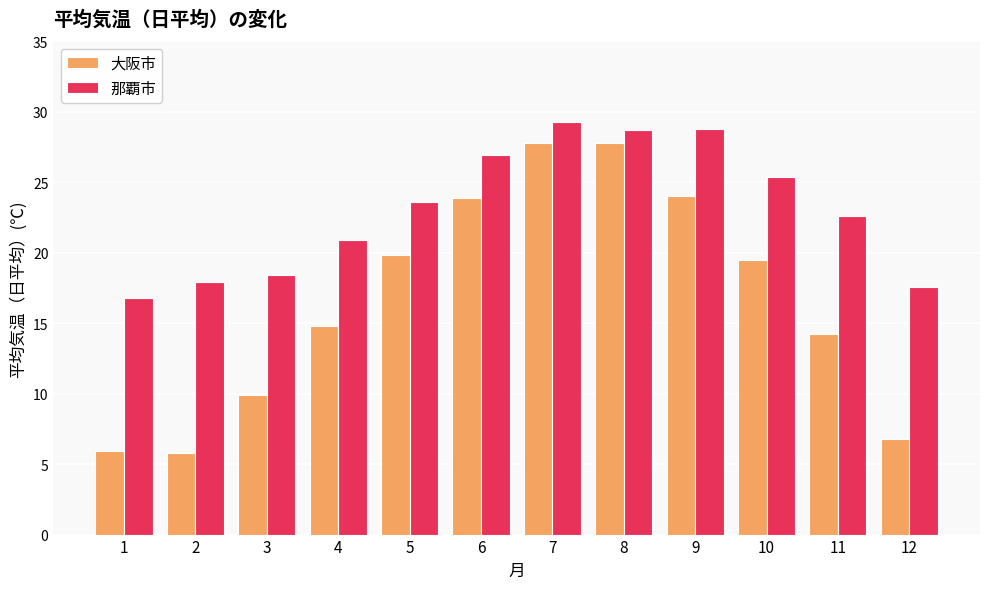

What is the value of the 大阪市 bar at the 9th from the left?

24.0